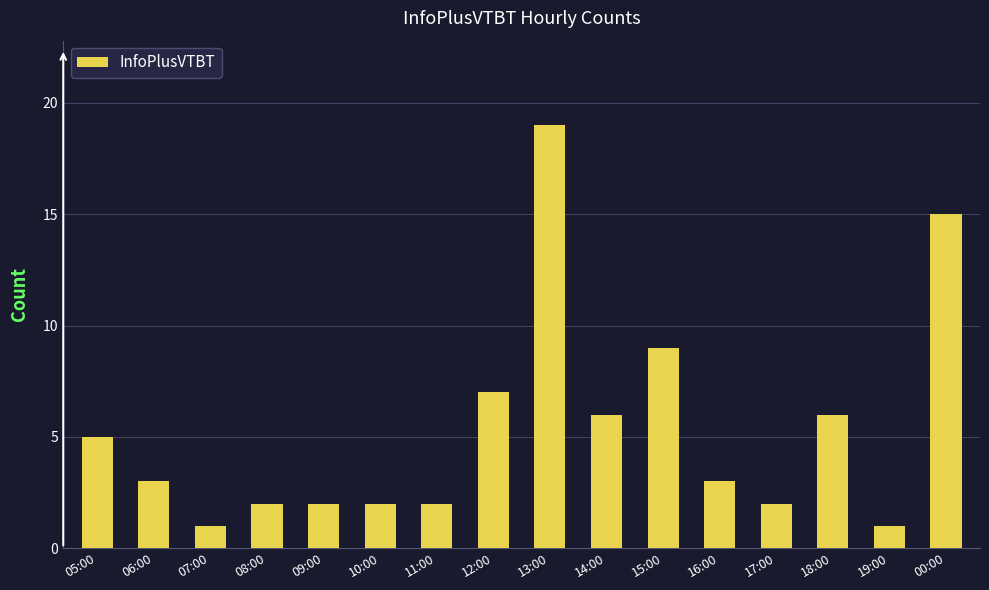

How many bars are there in total?

16